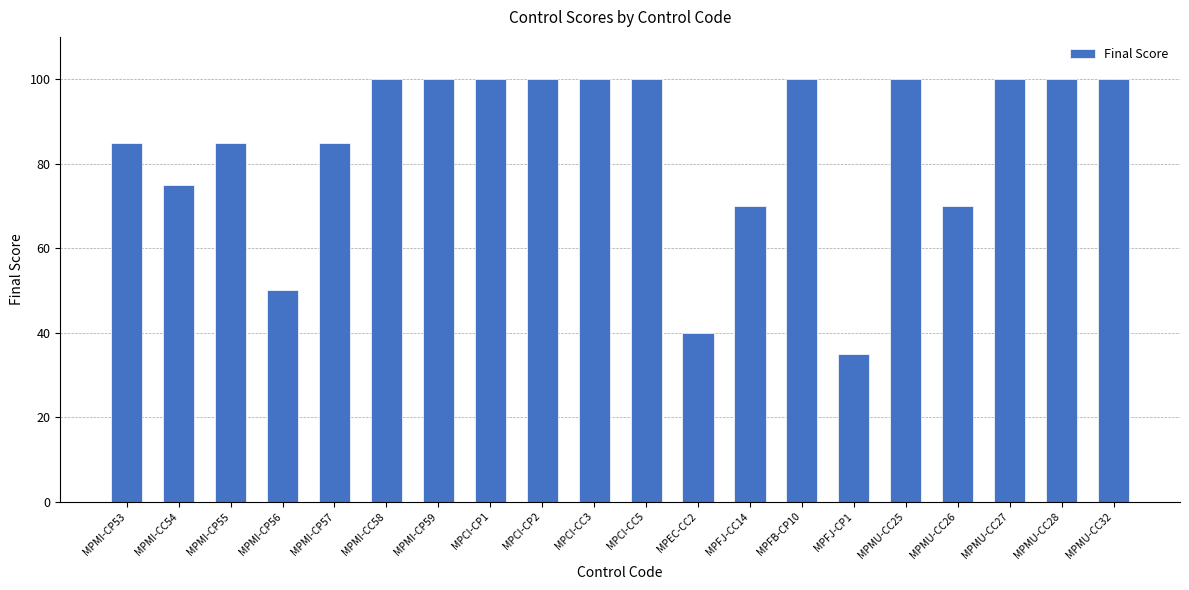

Is it true that the value at MPMI-CC54 is 116?

False